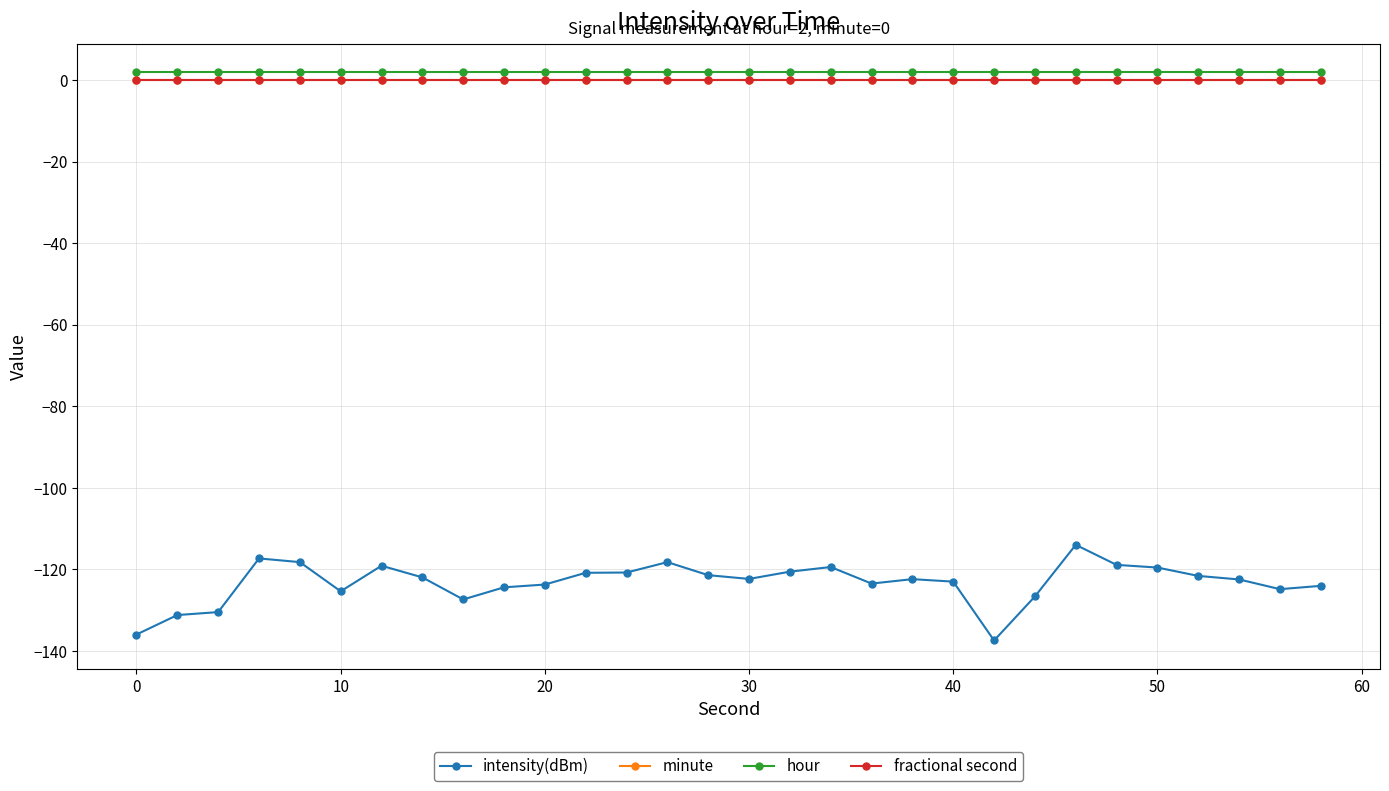

In intensity(dBm), how many points are lower than both neighbors (excluding endpoints)?

6